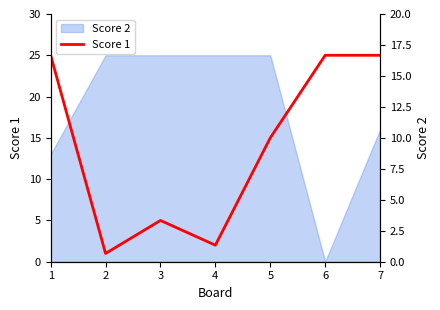

Does the chart have visible grid lines?

No